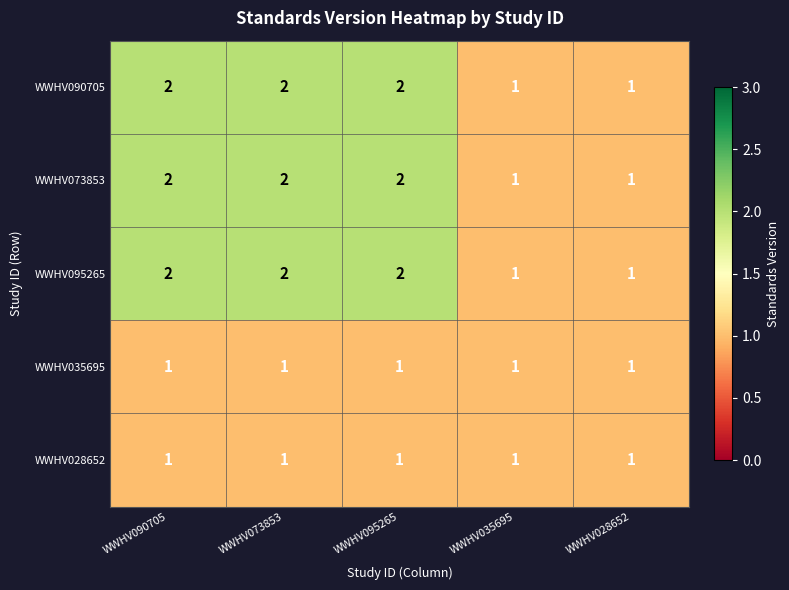

True or false: WWHV090705 has a value of 0 at WWHV035695.

False